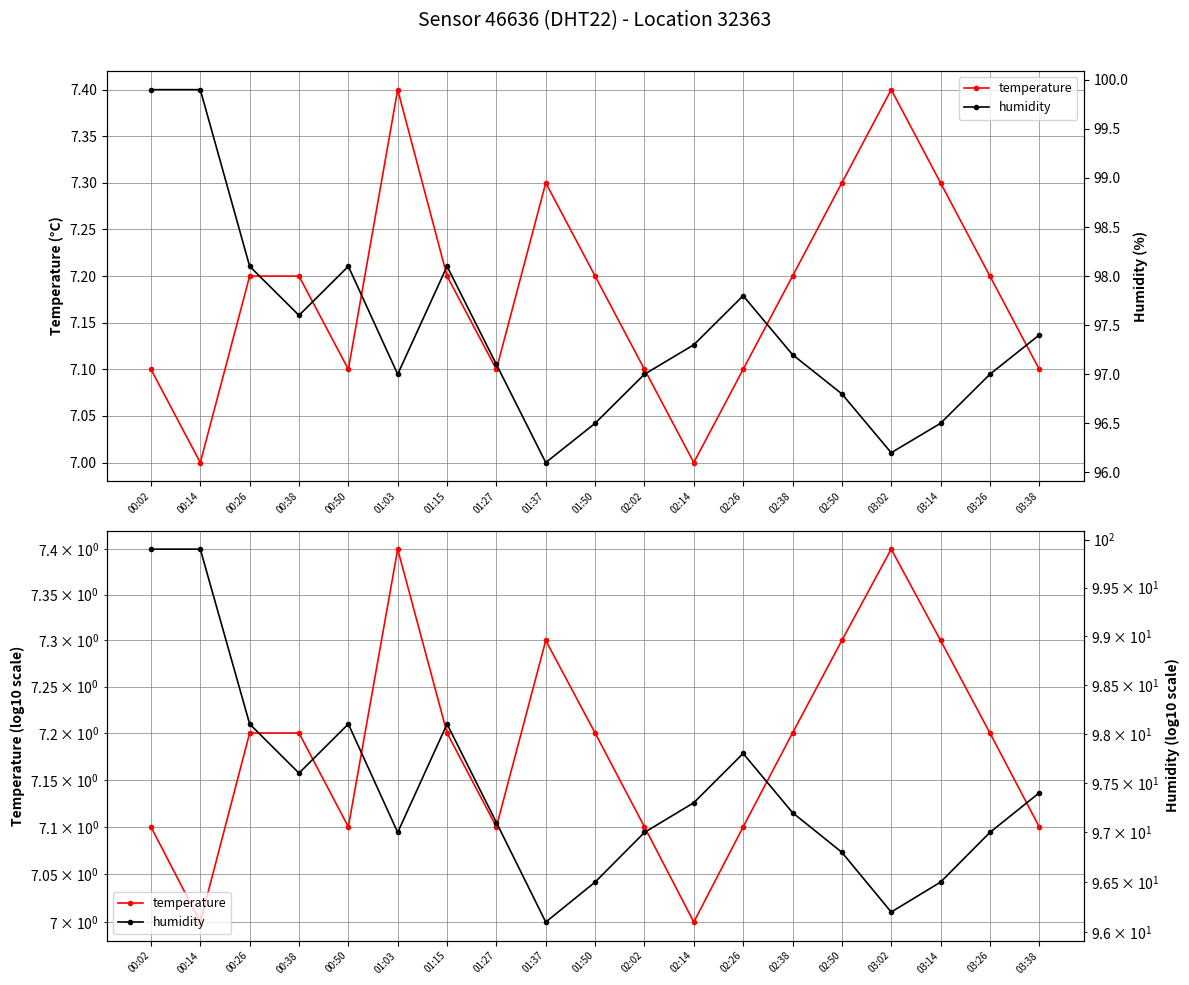

How many lines are shown in the chart?

2